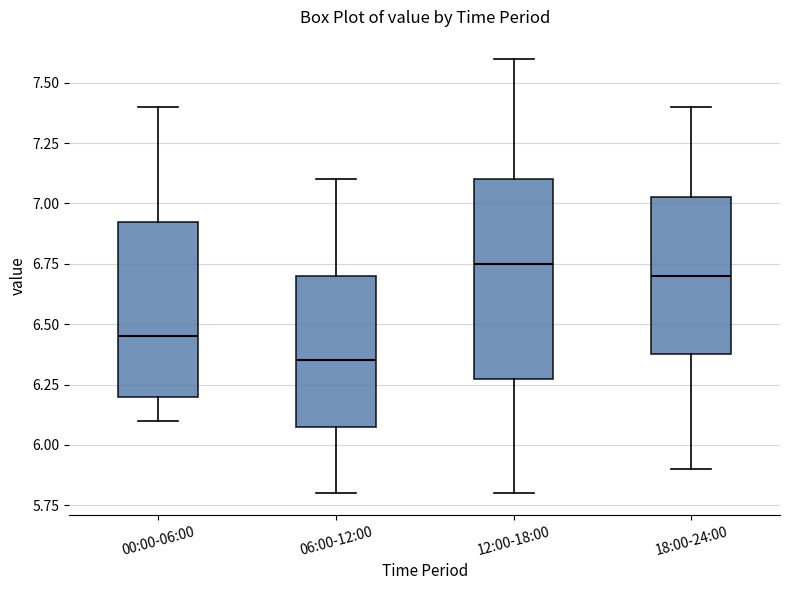

Reading left to right, transcribe this box plot: for each box, give where its median line is, the range the box spans, and where its two whiskers end, as read against the y-axis. The values are not printed on the chart, so give them approximately, as read against the axis.

00:00-06:00: median 6.45, box 6.20 to 6.95, whiskers 6.10 to 7.40
06:00-12:00: median 6.35, box 6.10 to 6.70, whiskers 5.80 to 7.10
12:00-18:00: median 6.75, box 6.30 to 7.10, whiskers 5.80 to 7.60
18:00-24:00: median 6.70, box 6.40 to 7.05, whiskers 5.90 to 7.40